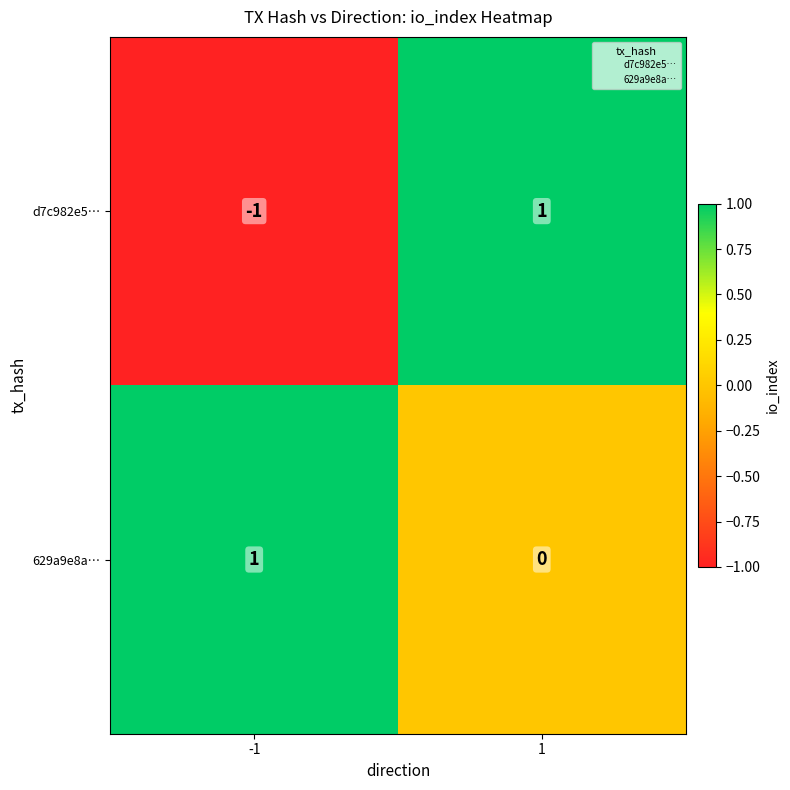

At -1, list the series in order from largest to smallest.

629a9e8a…, d7c982e5…